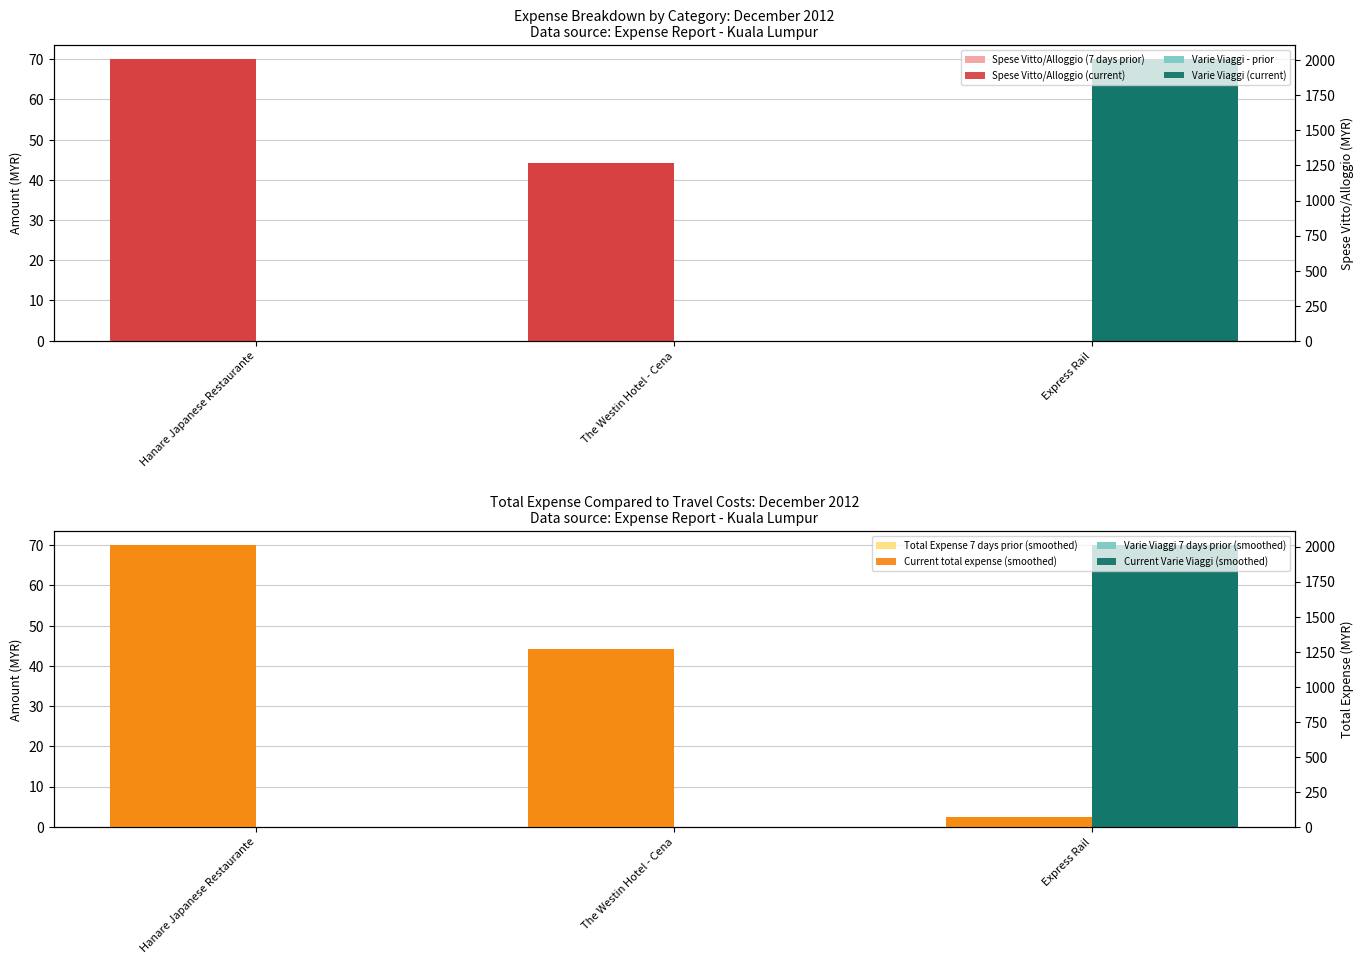

Are the bars horizontal?

No